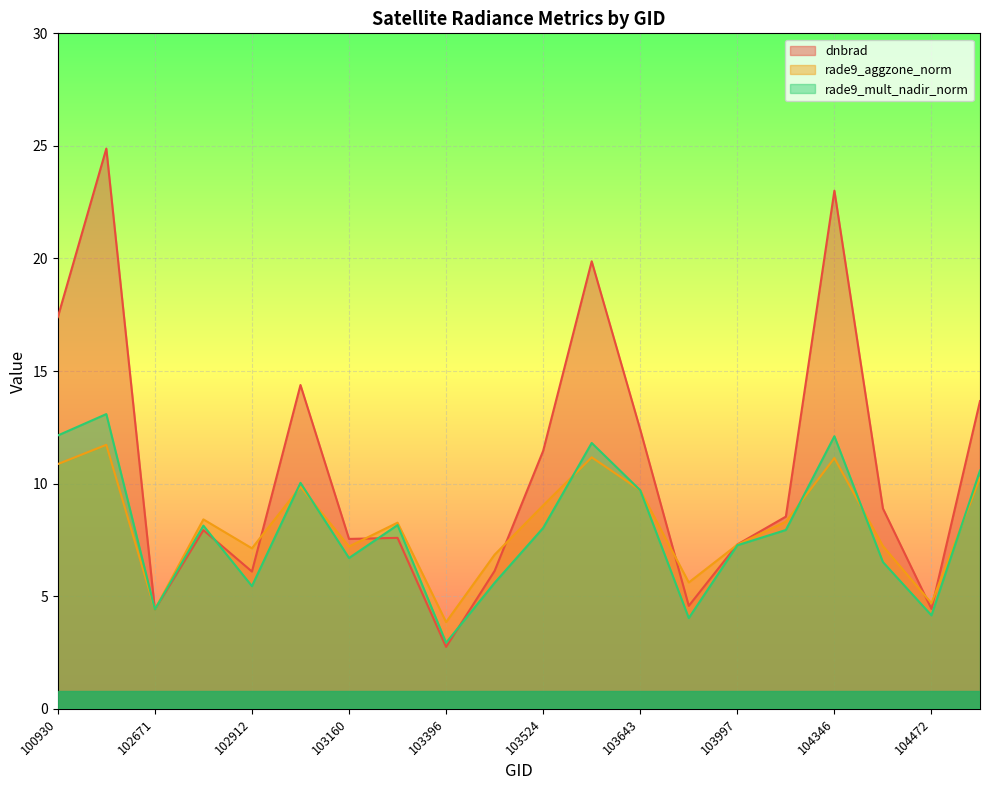

What is the lowest value of the rade9_mult_nadir_norm series?

2.9